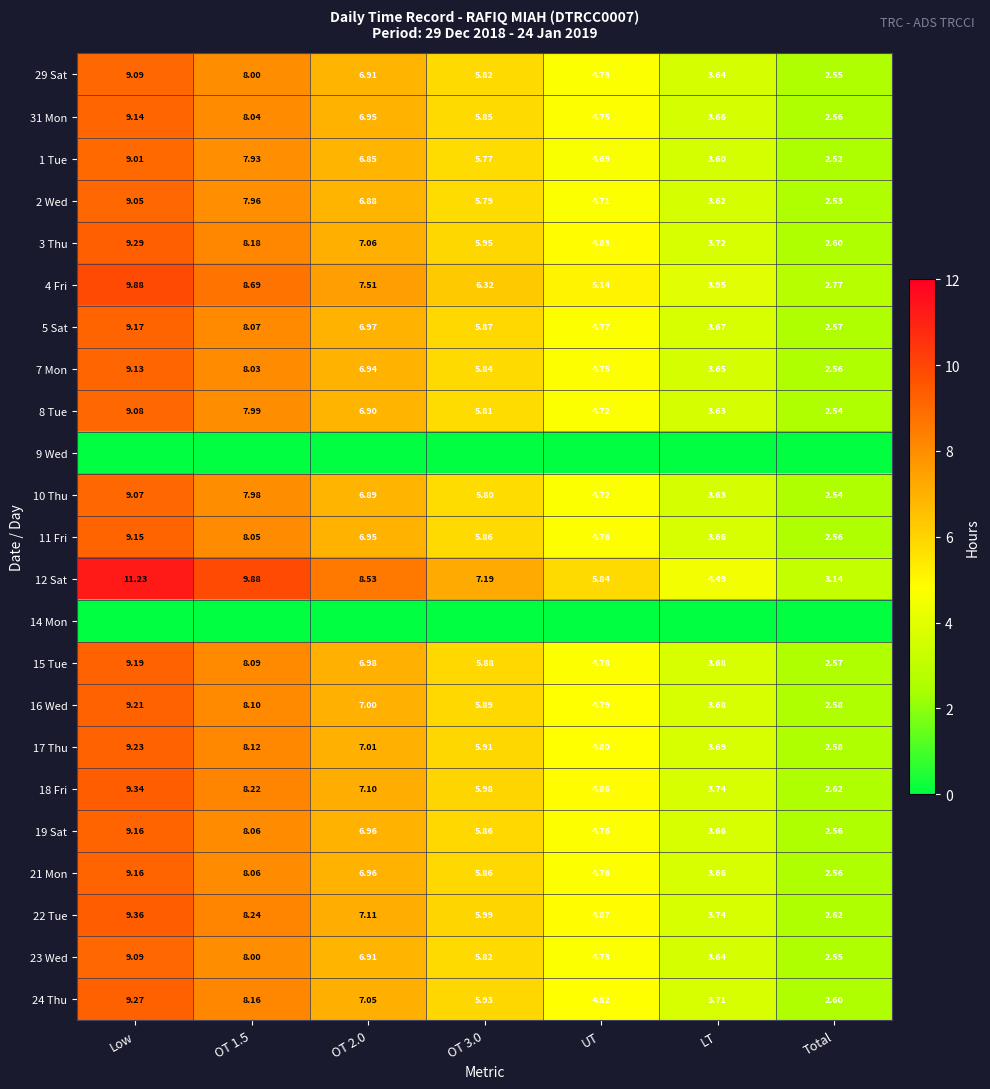

List the labels in order of 18 Fri value, smallest first.

Total, LT, UT, OT 3.0, OT 2.0, OT 1.5, Low